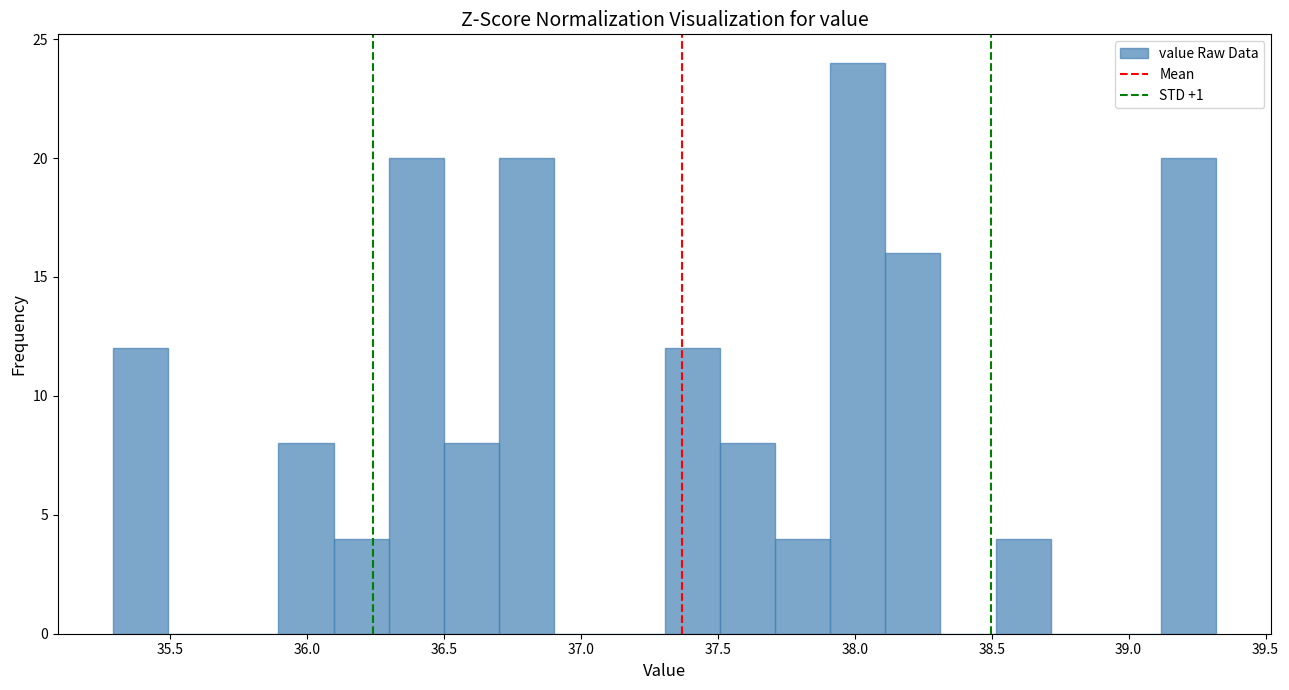

What is the height of the bar covering 35.3 to 35.5 on the x-axis? Neither the bar edges nor the heights are printed on the chart, so give them approximately, as read against the axes.

12